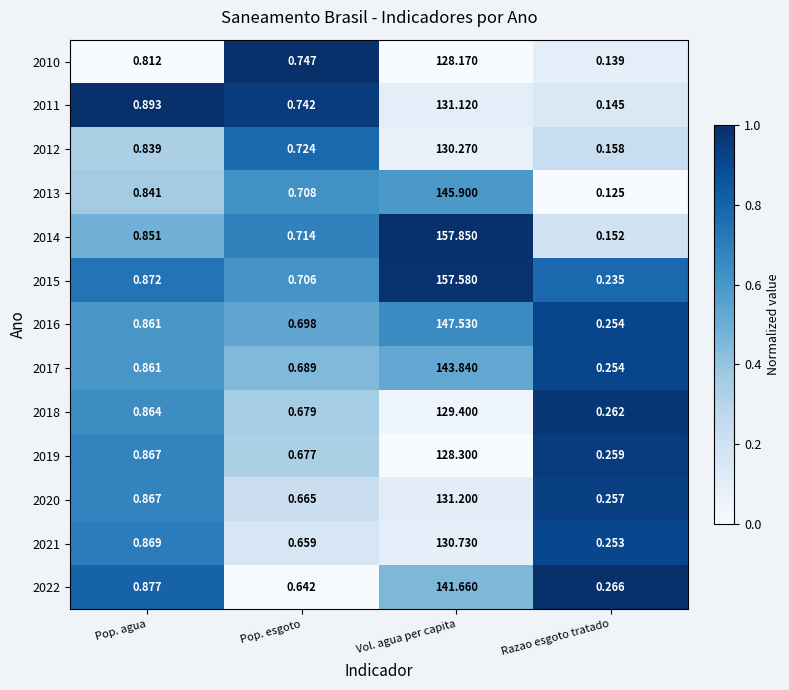

At which label does 2021 reach its peak?

Vol. agua per capita